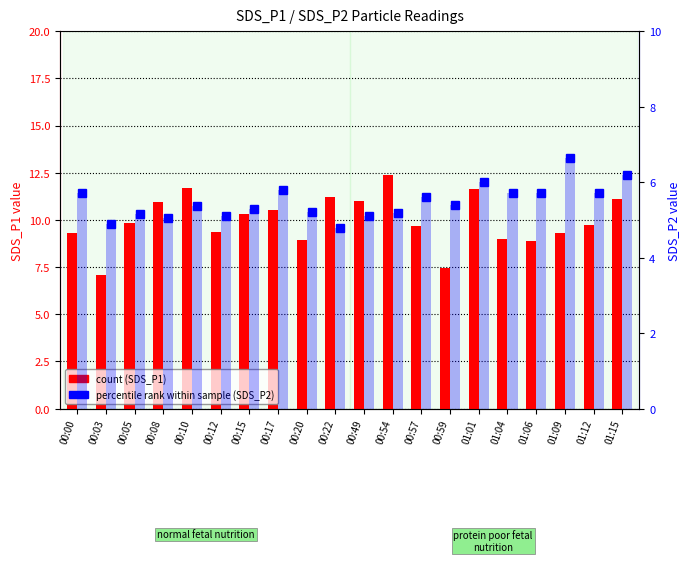

Rank the series at 00:03 from highest to lowest value.

count (SDS_P1), percentile rank within sample (SDS_P2)